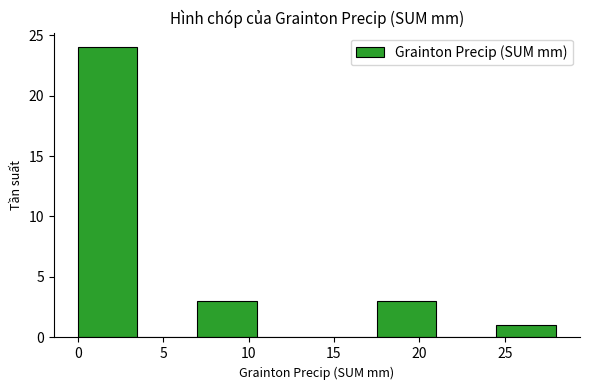

Reading left to right, list every bar in this chart as the range it spans on the x-axis followed by its height. The values are not printed on the chart, so give them approximately, as read against the axis.

0.0 to 3.5: 24
3.5 to 7.0: 0
7.0 to 10.5: 3
10.5 to 14.0: 0
14.0 to 17.5: 0
17.5 to 21.0: 3
21.0 to 24.5: 0
24.5 to 28.0: 1